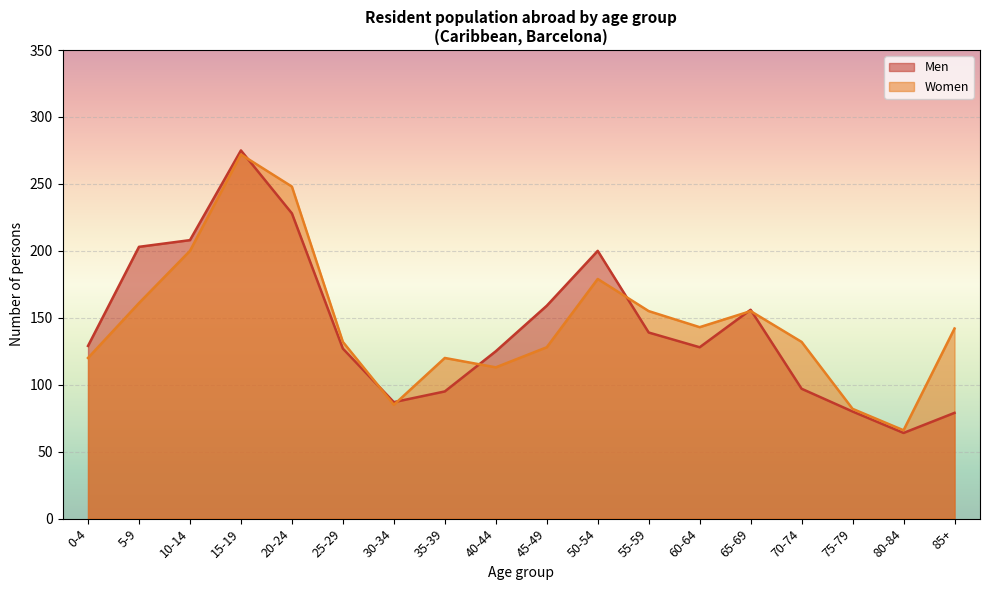

Where do Men and Women first cross each other?

15-19 and 20-24